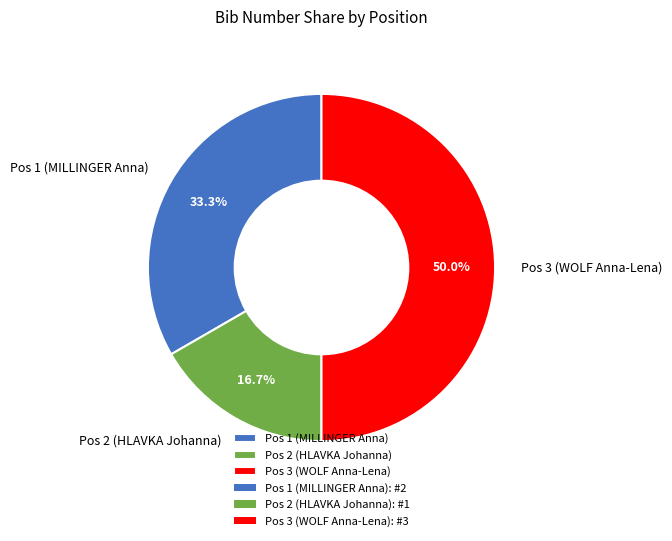

To the nearest percent, what is the difference between the largest and smallest slice percentages?

33%